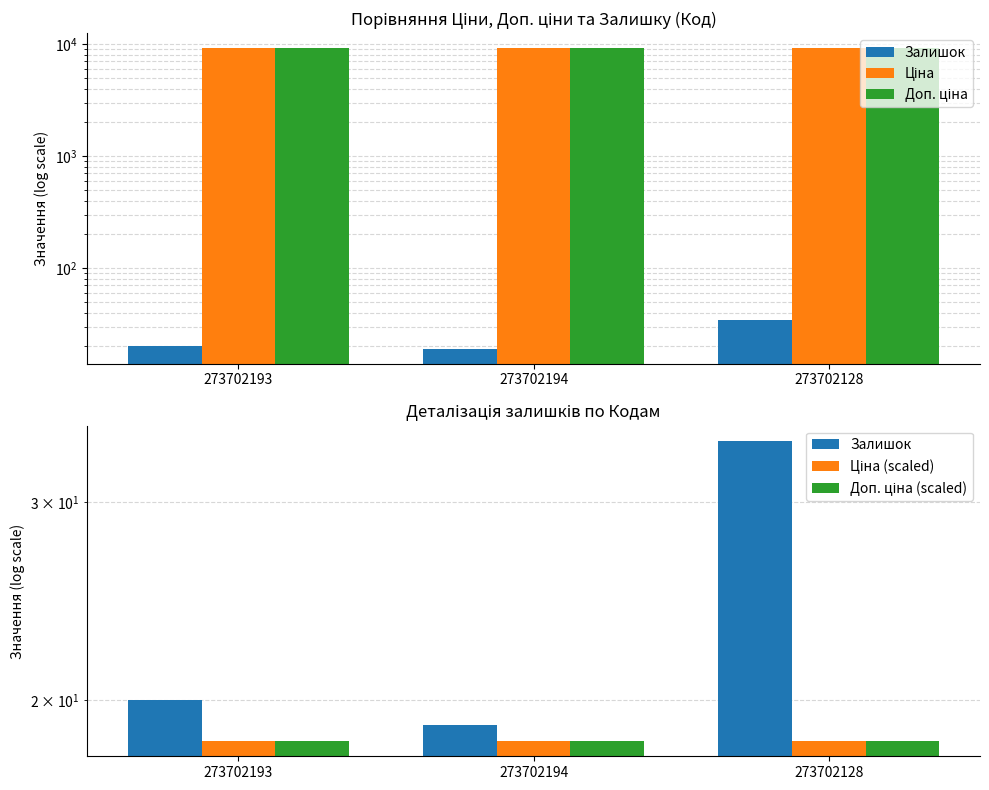

Rank the series by their maximum value, from lowest to highest.

Ціна (scaled), Доп. ціна (scaled), Залишок, Ціна, Доп. ціна